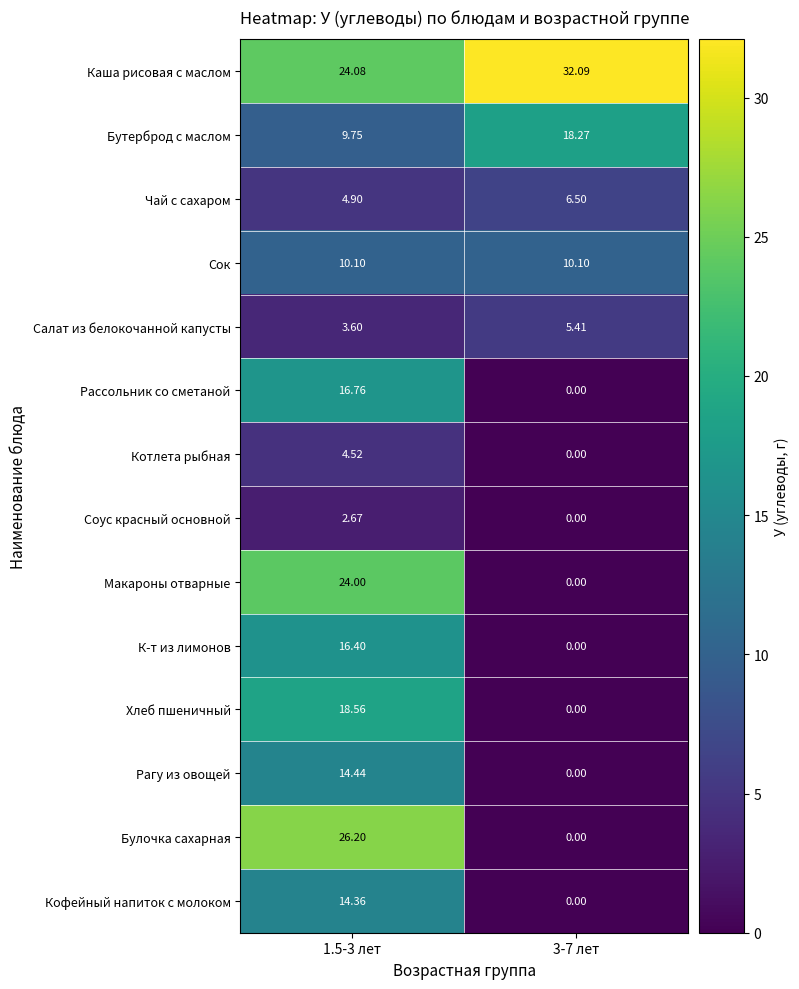

At how many categories does at least one series exceed 5?

2